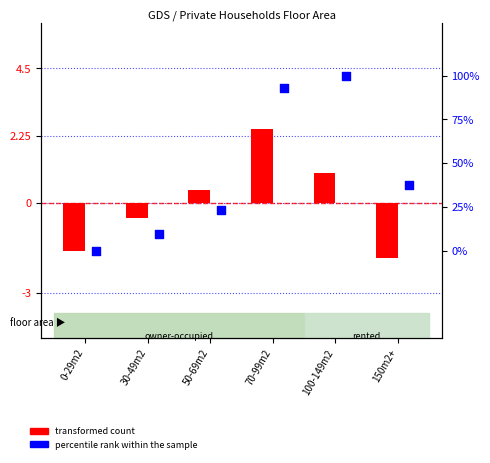

Which series contains the lowest Y value?

transformed count